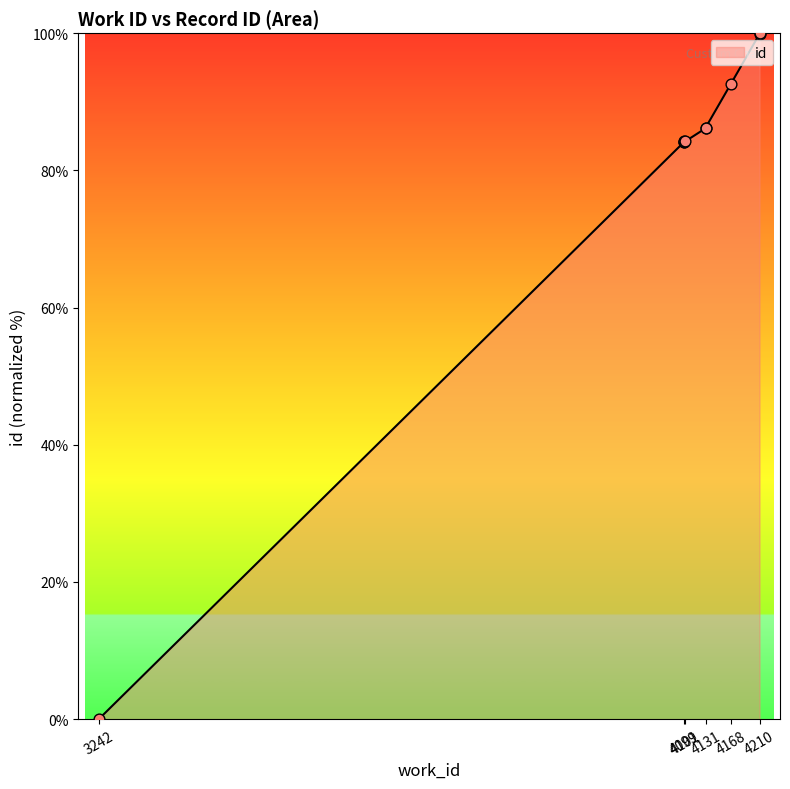

What is the change in value from 4099 to 4101?

+0.1